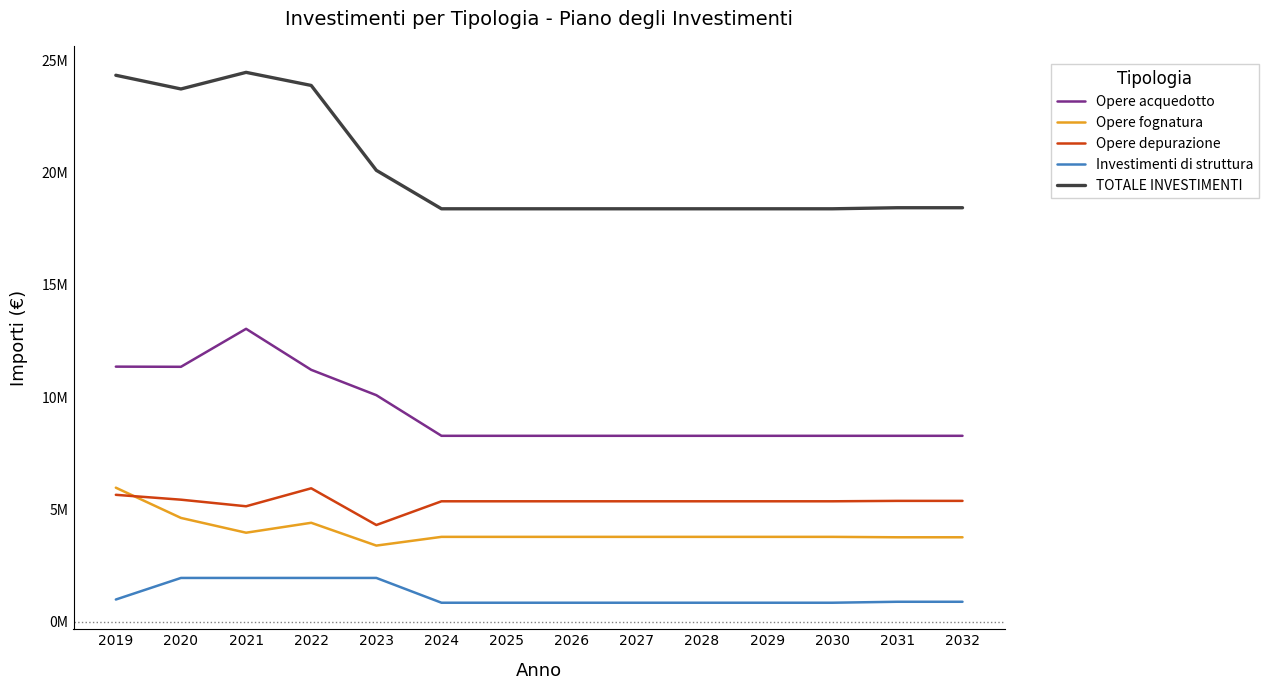

The Opere depurazione series shows 5371429 at 2028. True or false?

True